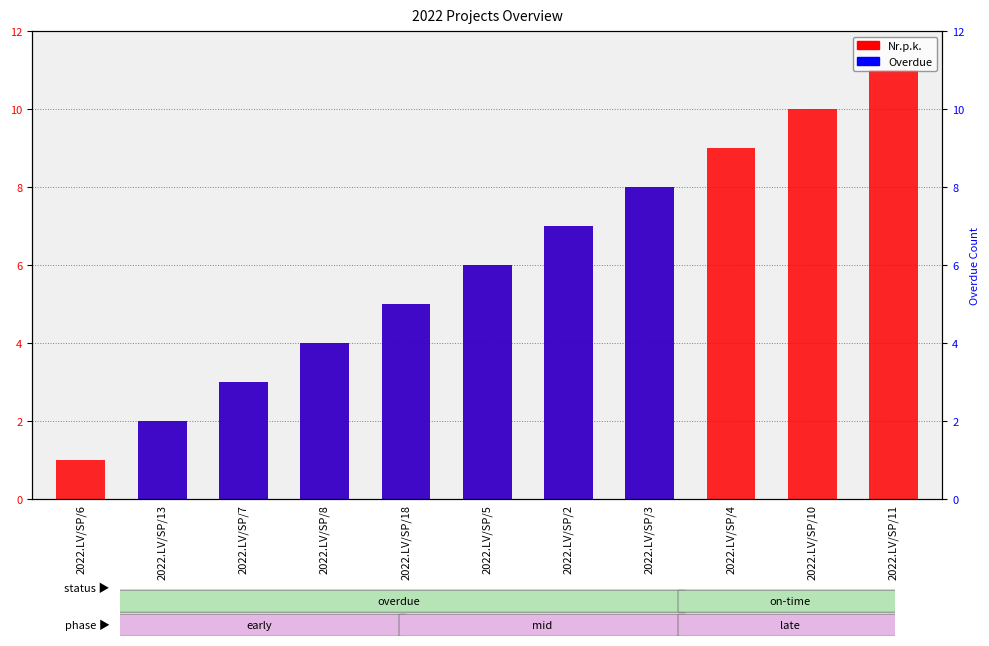

What is the spread (max minus min) of values at 2022.LV/SP/11?

11